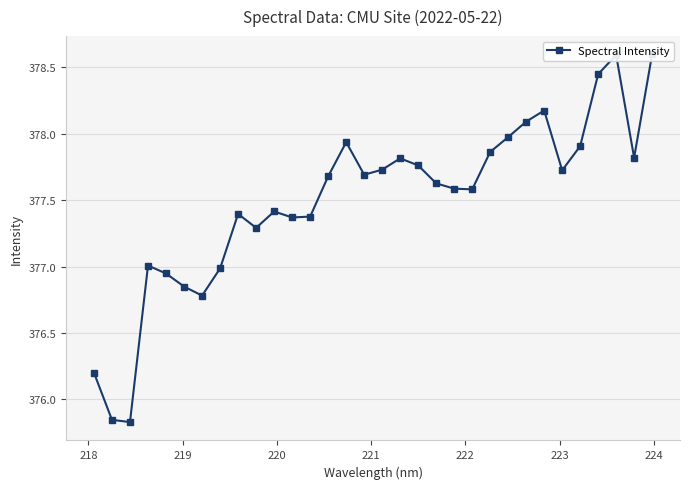

The chart shows a value of 566.4 at 29. True or false?

False